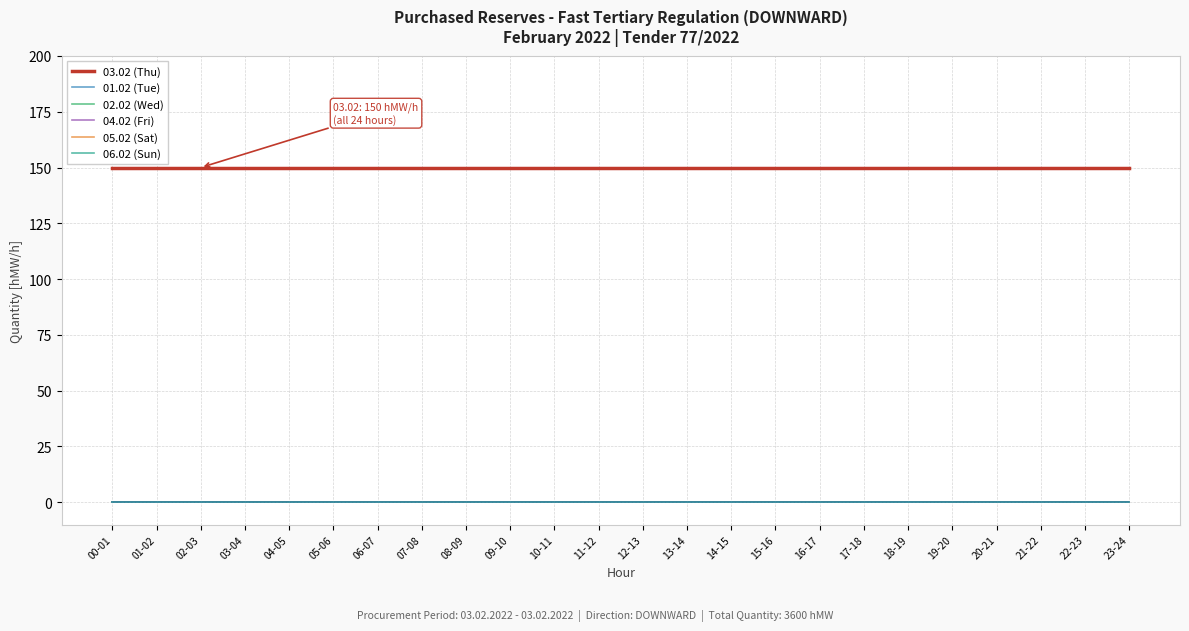

Does the chart have visible grid lines?

Yes